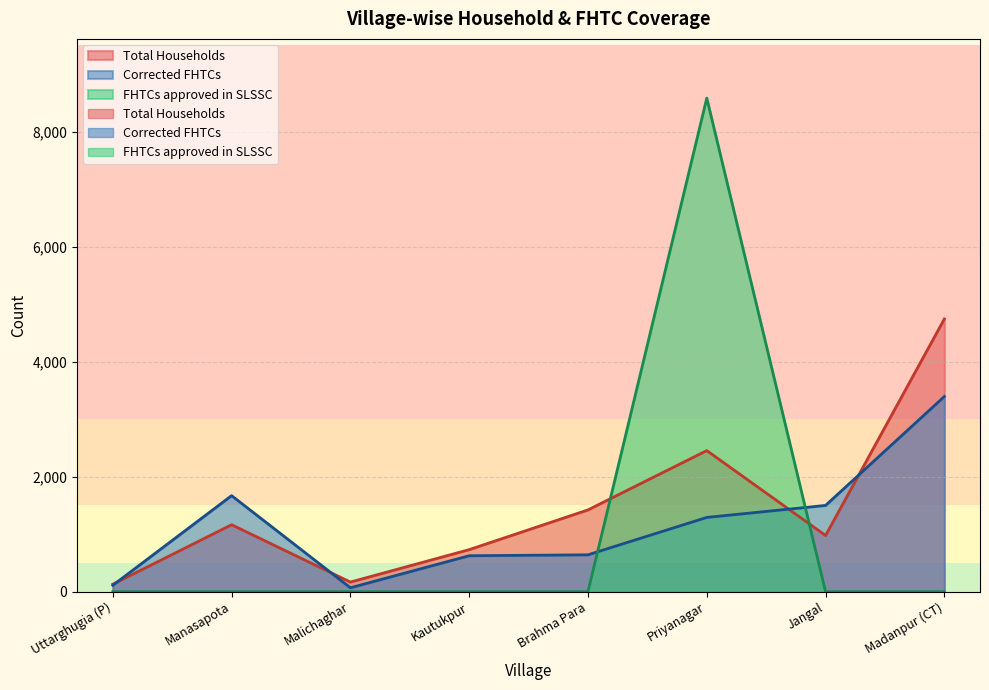

What is the difference between the maximum and second lowest values in the Total Households series?

4575